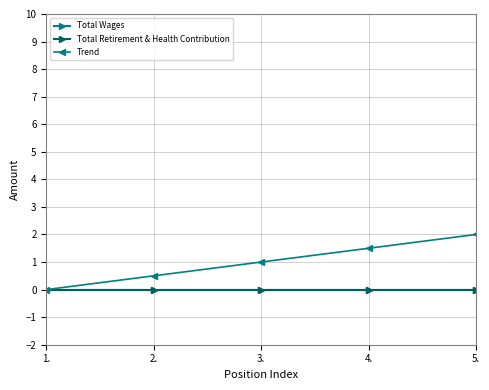

At which label does Trend reach its minimum?

1.